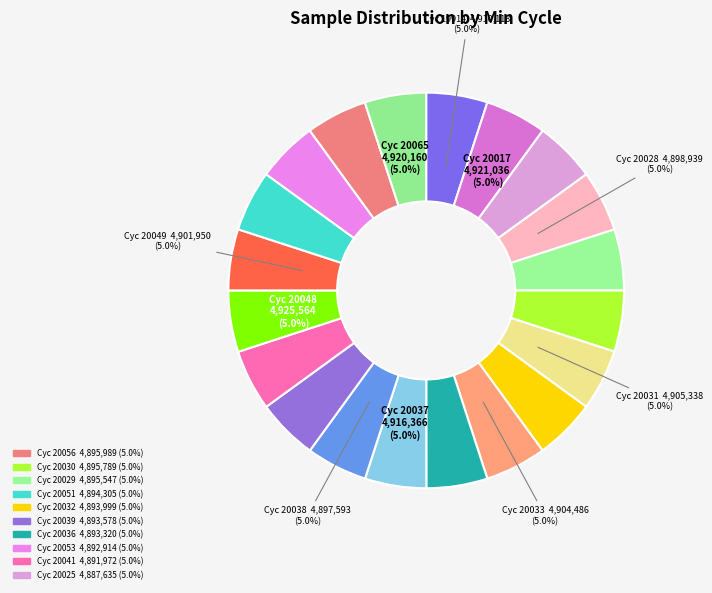

How many slices are in this pie chart?

20